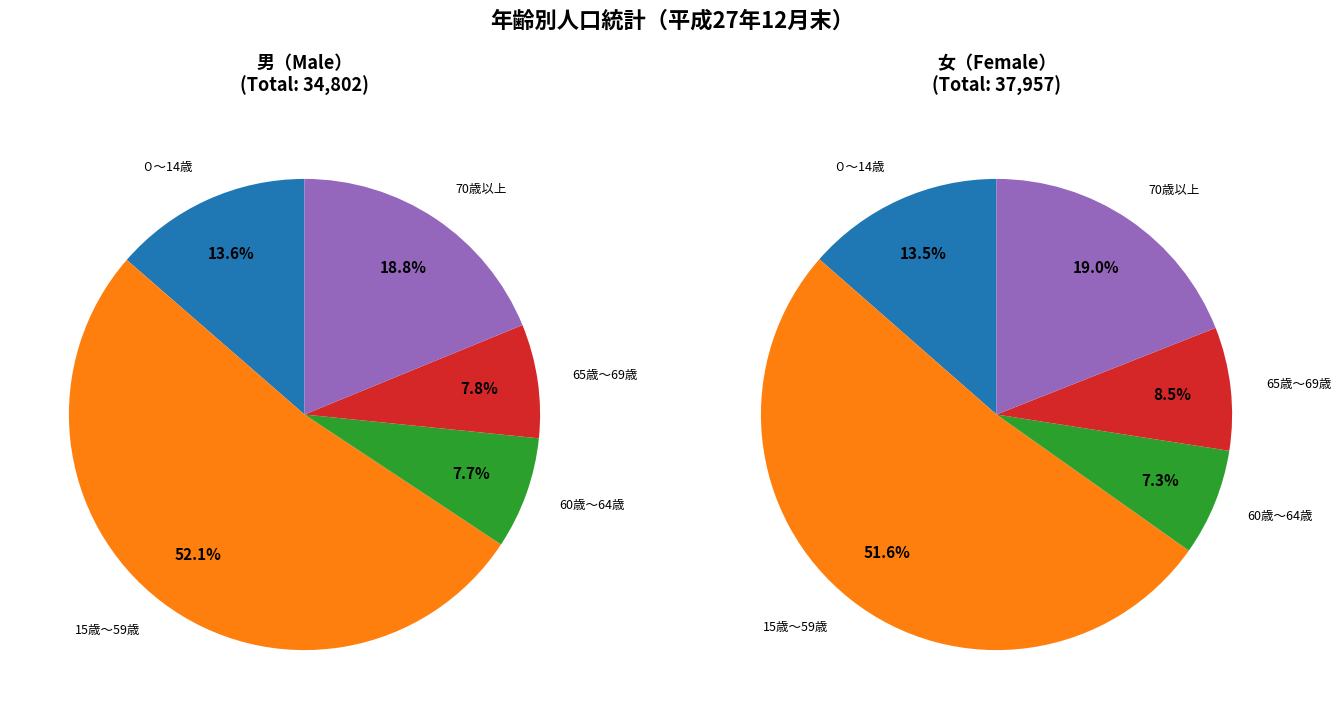

To the nearest percent, what is the difference between the 15歳～59歳 and 60歳～64歳 slice percentages?

44%